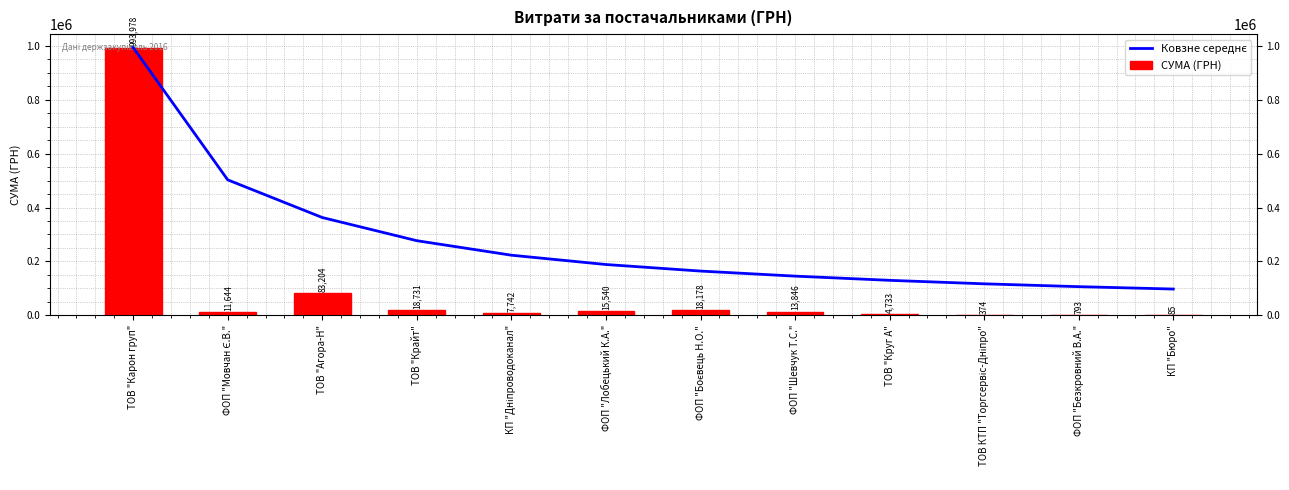

How many groups of bars are there?

12